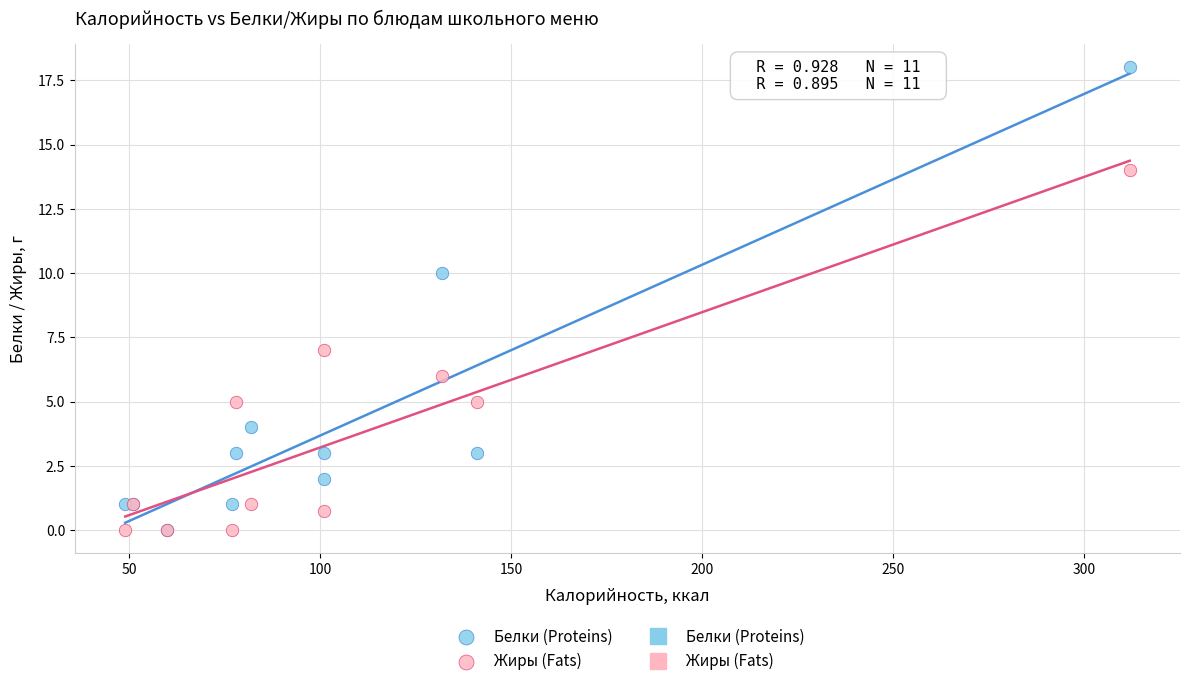

Across all series, what Y value is closest to 9?

10.0